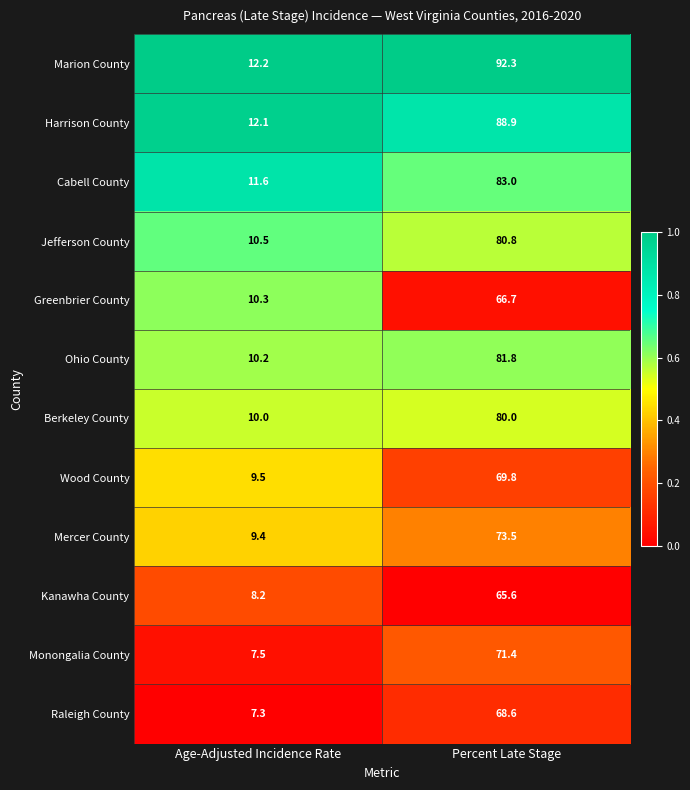

Reading right to left, list all the values displayed in this chart.

Marion County: 92.3	12.2
Harrison County: 88.9	12.1
Cabell County: 83.0	11.6
Jefferson County: 80.8	10.5
Greenbrier County: 66.7	10.3
Ohio County: 81.8	10.2
Berkeley County: 80.0	10.0
Wood County: 69.8	9.5
Mercer County: 73.5	9.4
Kanawha County: 65.6	8.2
Monongalia County: 71.4	7.5
Raleigh County: 68.6	7.3